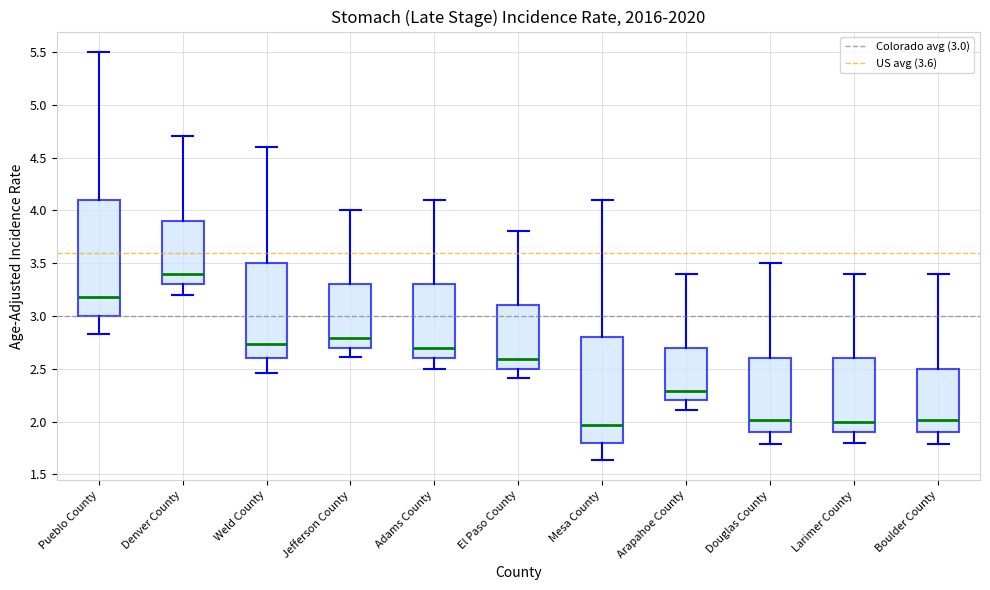

Which box is the tallest, from its lower edge to its upper edge?

Pueblo County